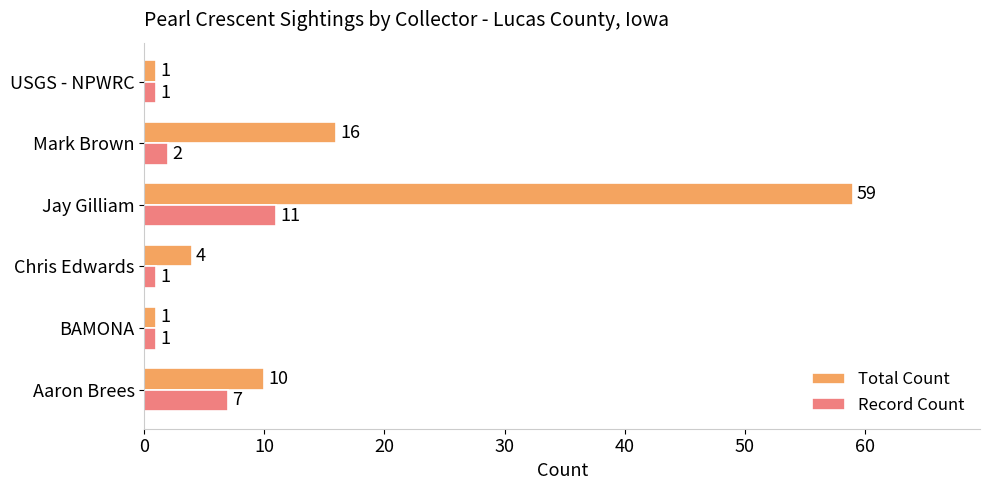

What is the average value of the Record Count series?

4